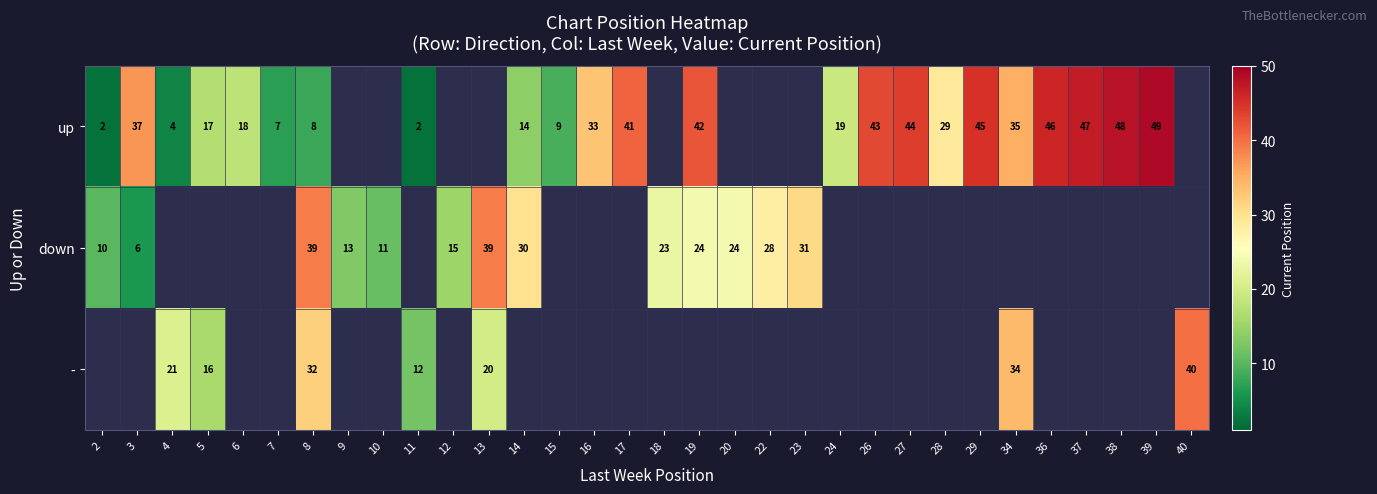

At which category is the sum across all series the highest?

8